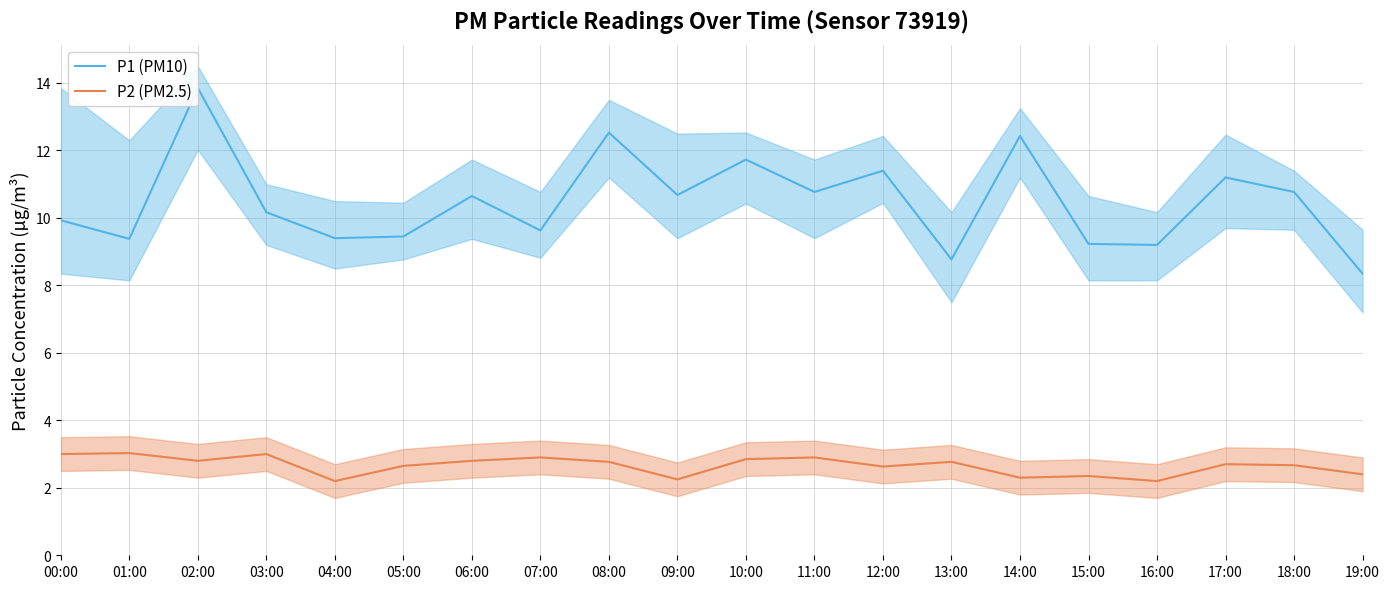

What is the difference between the P1 (PM10) values at 07:00 and 00:00?

0.3